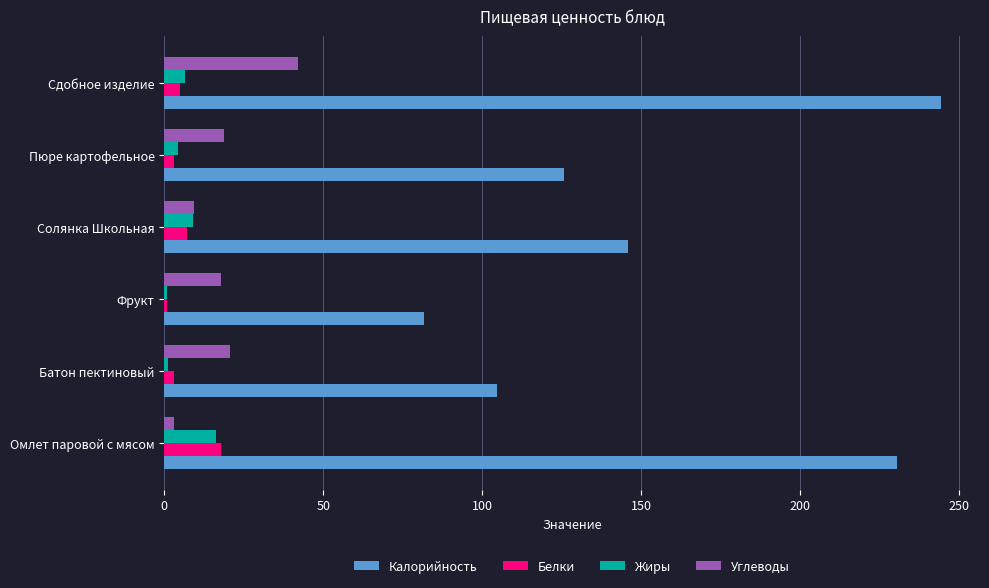

At which label is Калорийность closest to 162?

Солянка Школьная